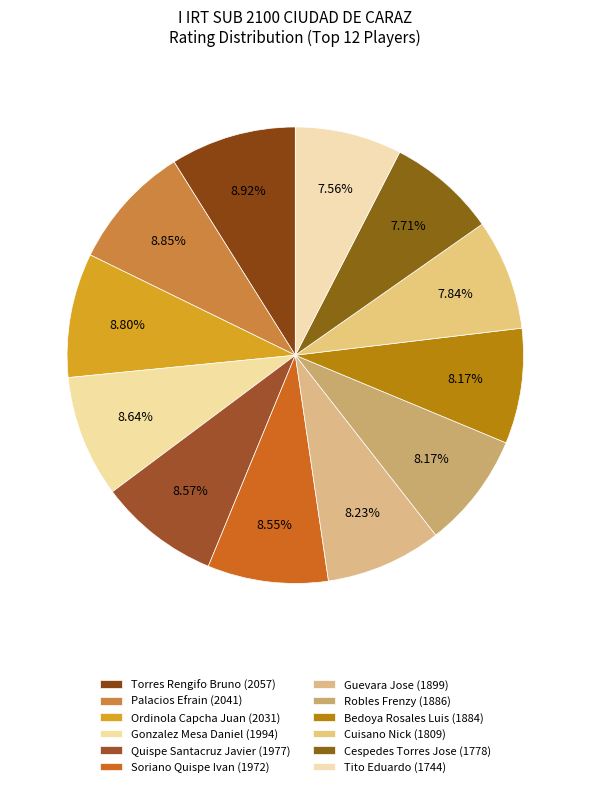

What percentage is the Soriano Quispe Ivan (1972) slice, to the nearest percent?

9%